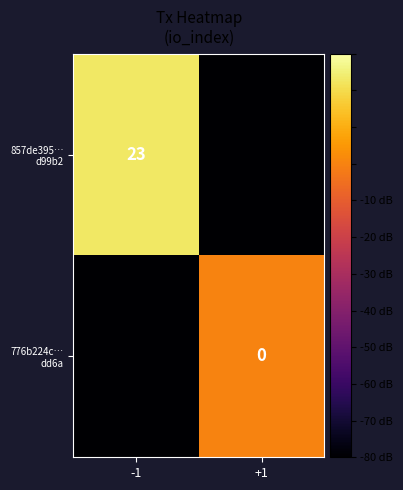

Rank the series by their maximum value, from highest to lowest.

857de395… d99b2, 776b224c… dd6a